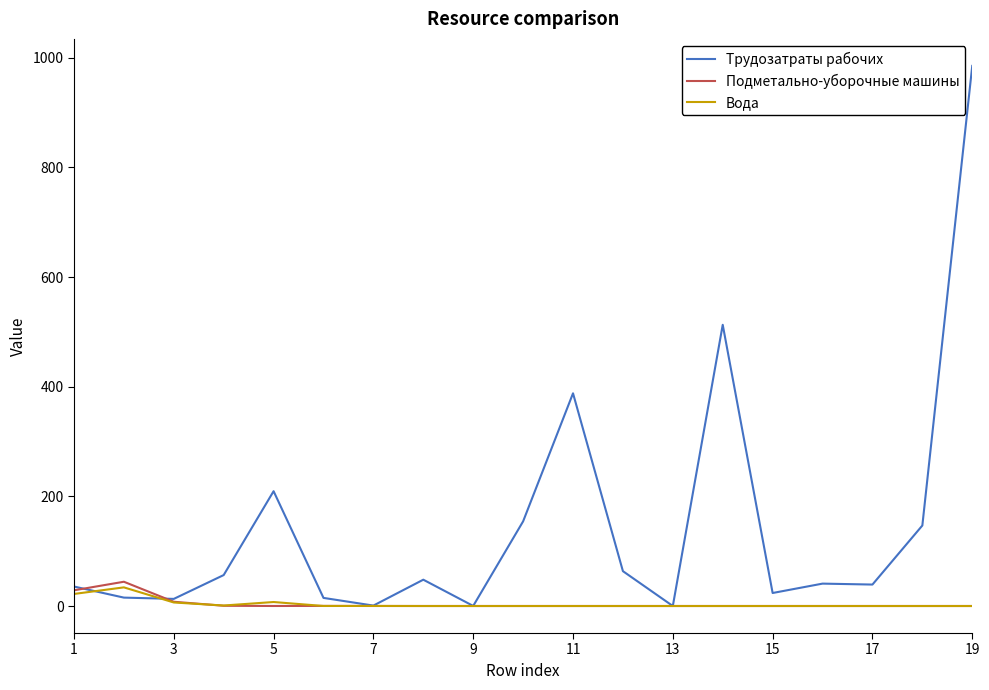

At how many categories does at least one series exceed 648?

1